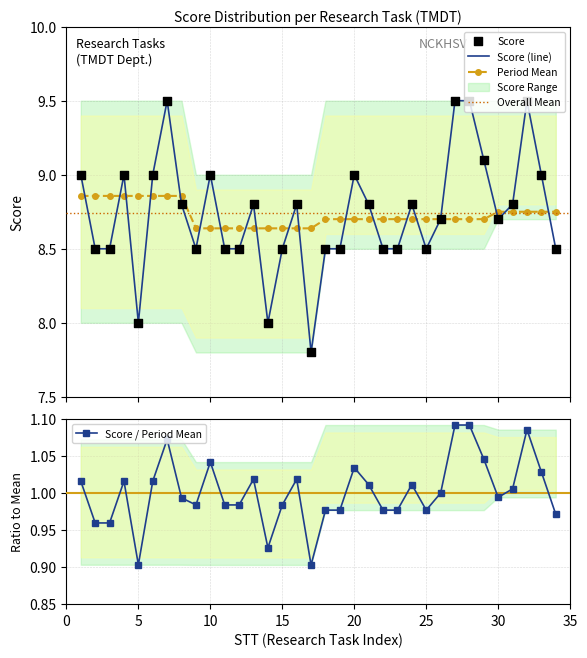

What is the total value across all series at 32?

18.2